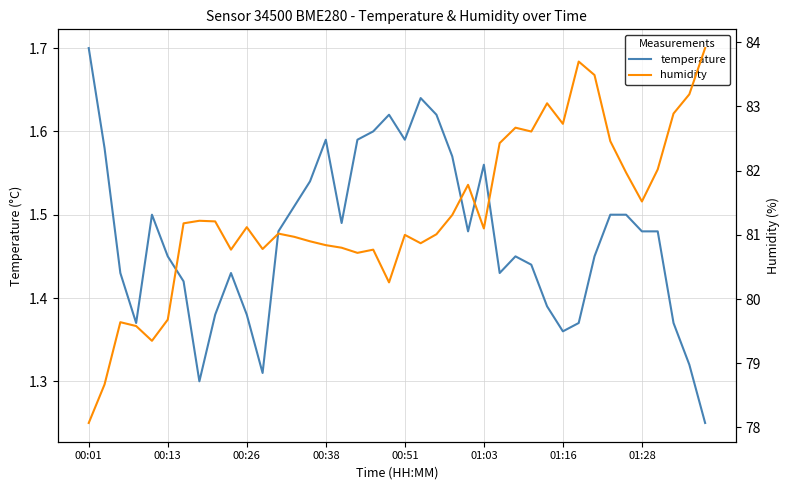

Which series changed the most between 36 and 38?

humidity